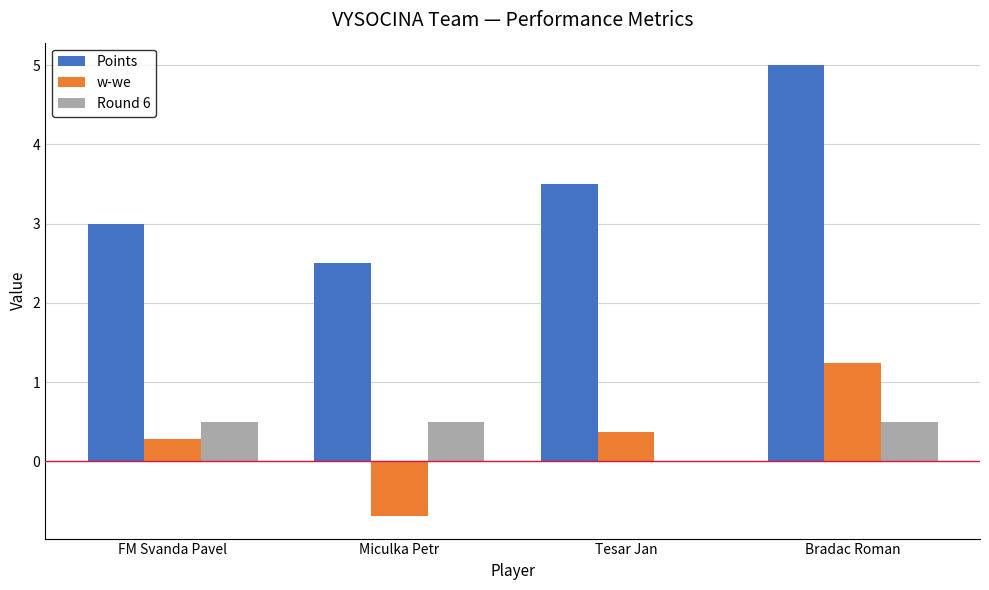

What is the sum of the Round 6 values at Bradac Roman and Tesar Jan?

0.5